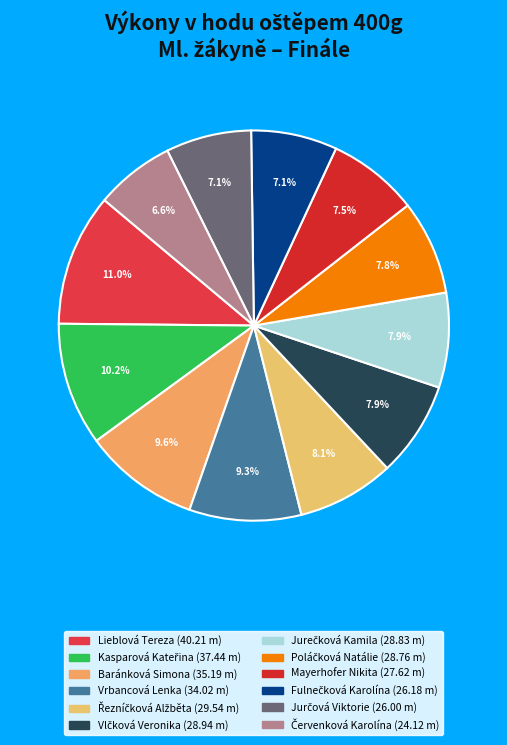

What is the change in value from Lieblová Tereza to Jurčová Viktorie?

-14.2